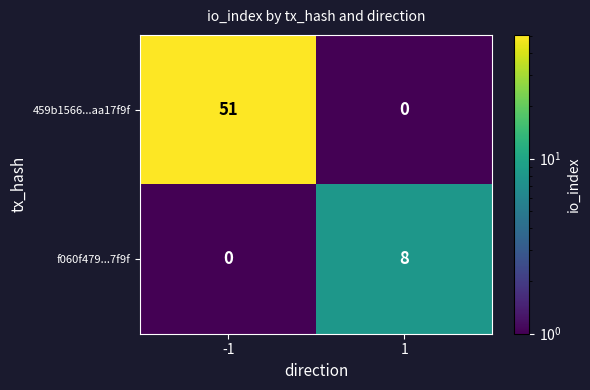

What is the maximum value shown in the chart?

51